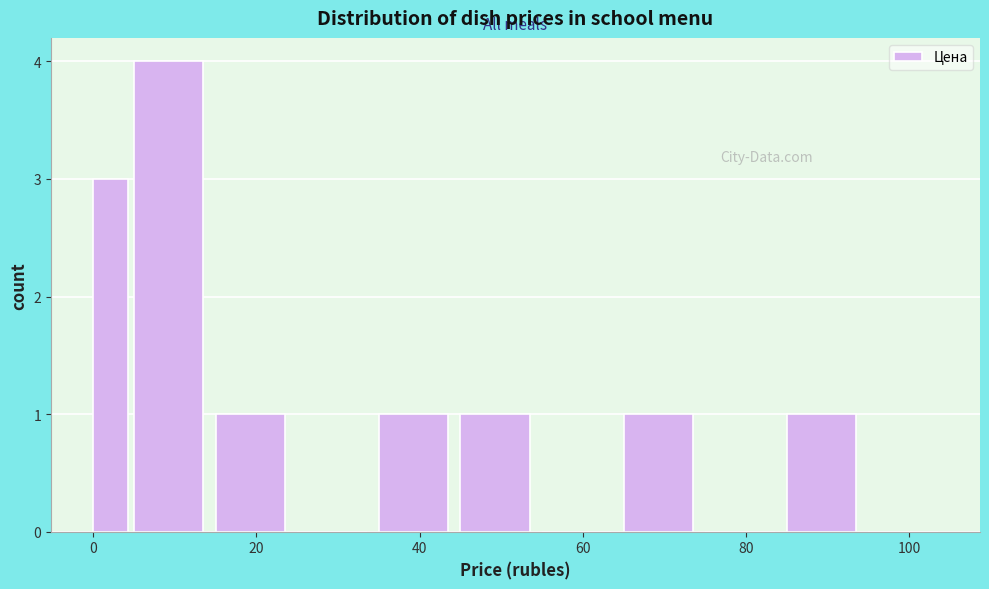

Read against the x-axis, roughly where is the centre of the tallest bar?

10